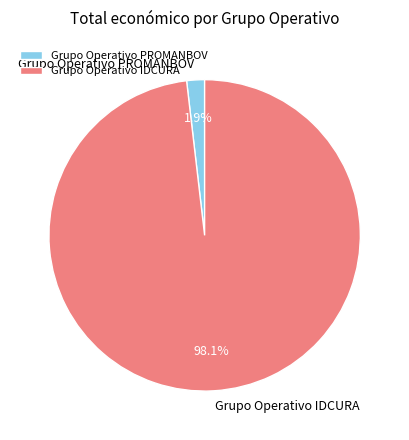

Which slice is the smallest?

Grupo Operativo PROMANBOV